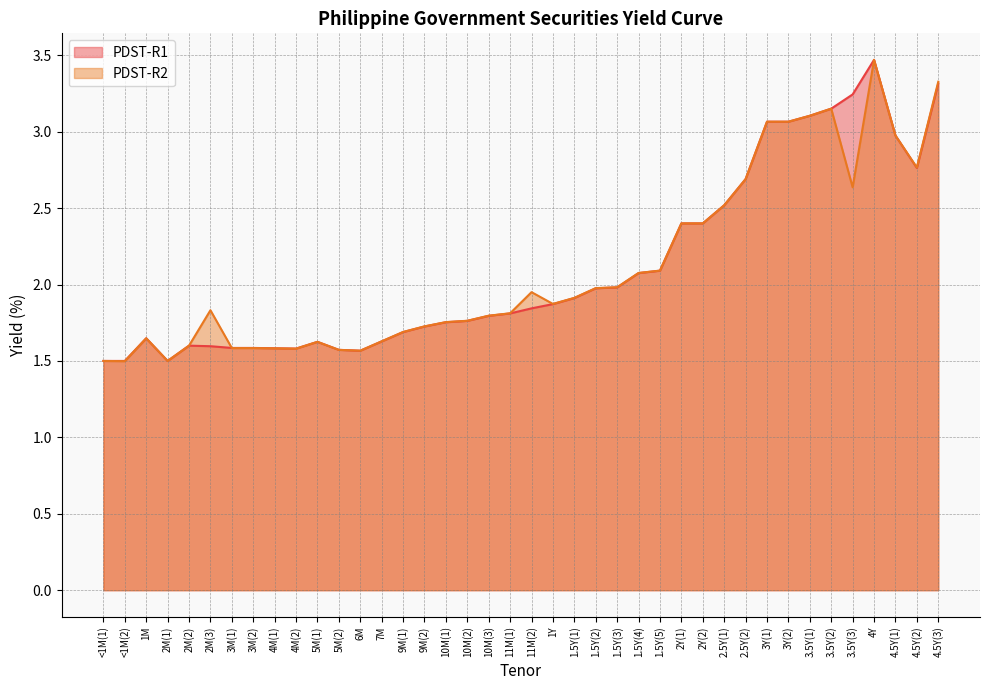

Which series ends up on top after the final intersection of PDST-R1 and PDST-R2?

PDST-R2